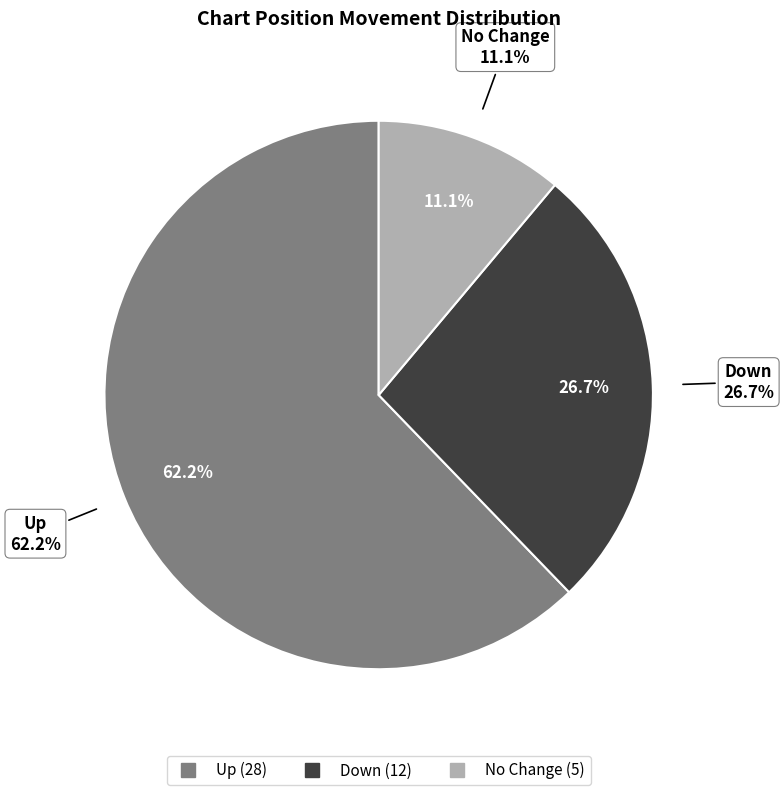

How many slices are in this pie chart?

3